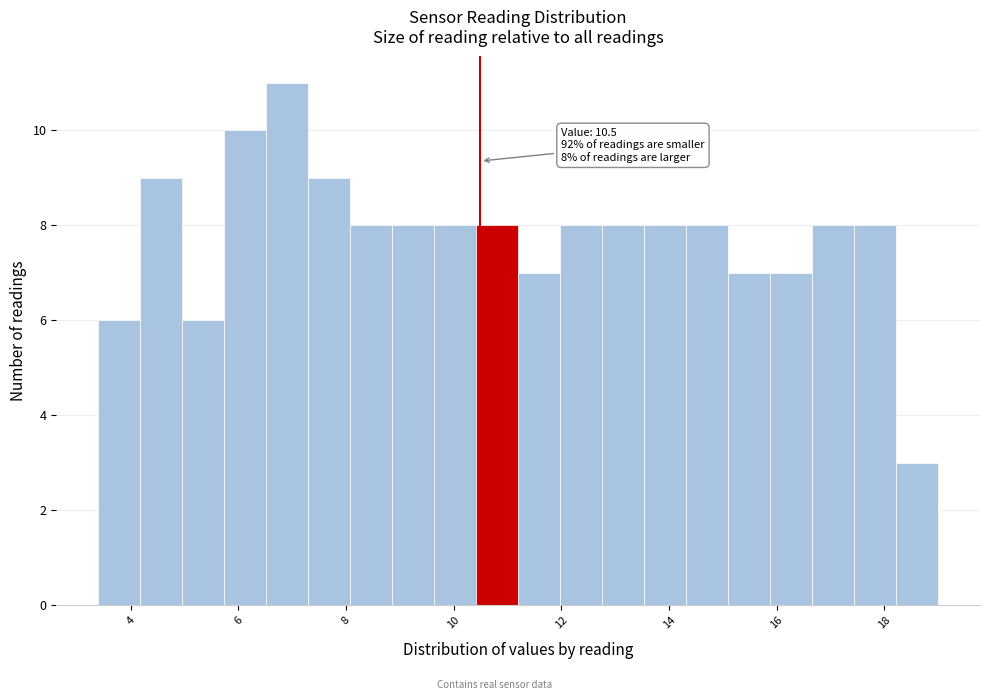

Read against the x-axis, roughly where is the centre of the tallest bar?

7.0